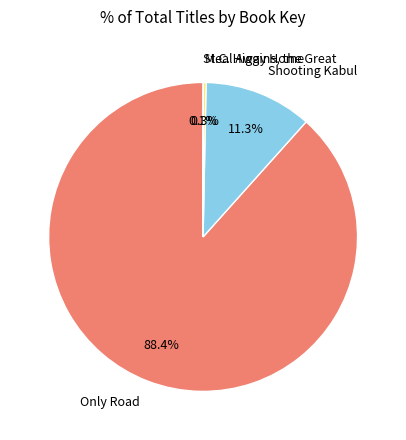

To the nearest percent, what is the average slice percentage?

25%